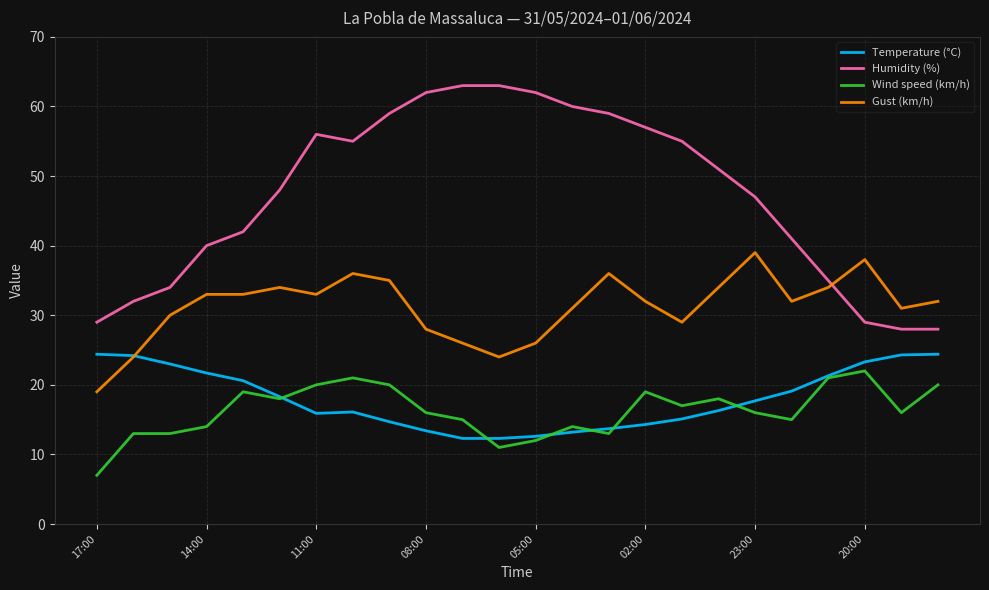

True or false: Wind speed (km/h) and Humidity (%) cross at least once.

False